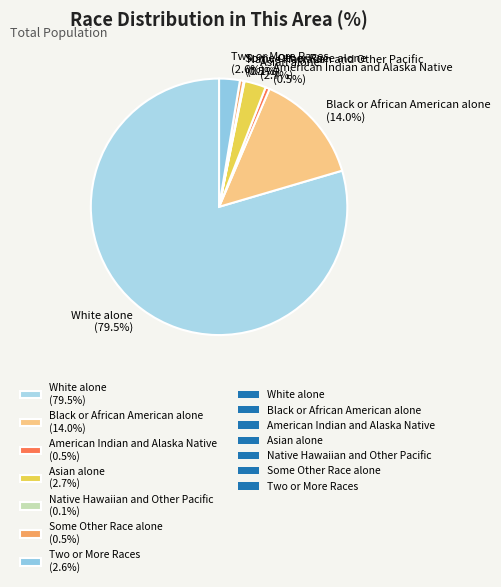

Do Black or African American alone and White alone together represent more than half of the pie?

Yes